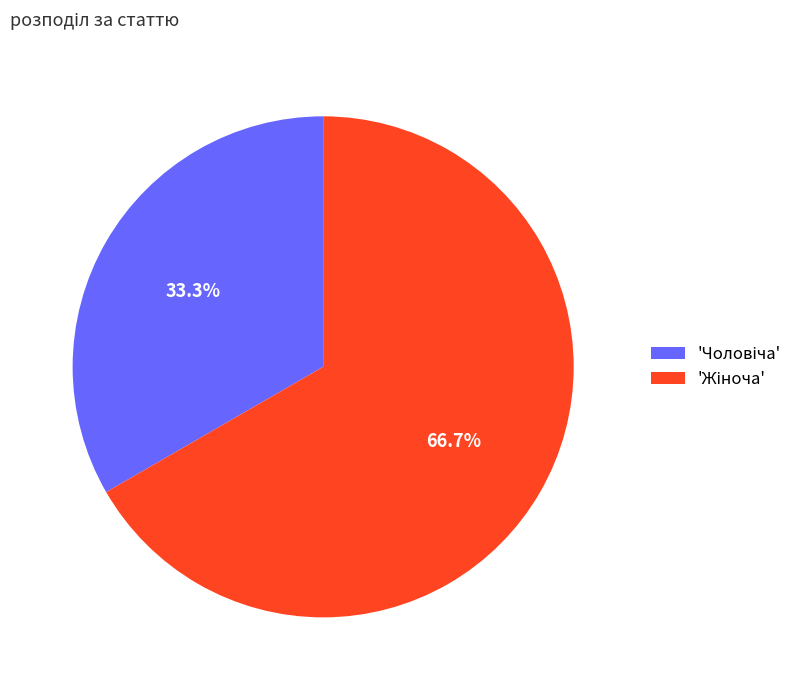

Is there any slice that represents more than half of the pie?

Yes